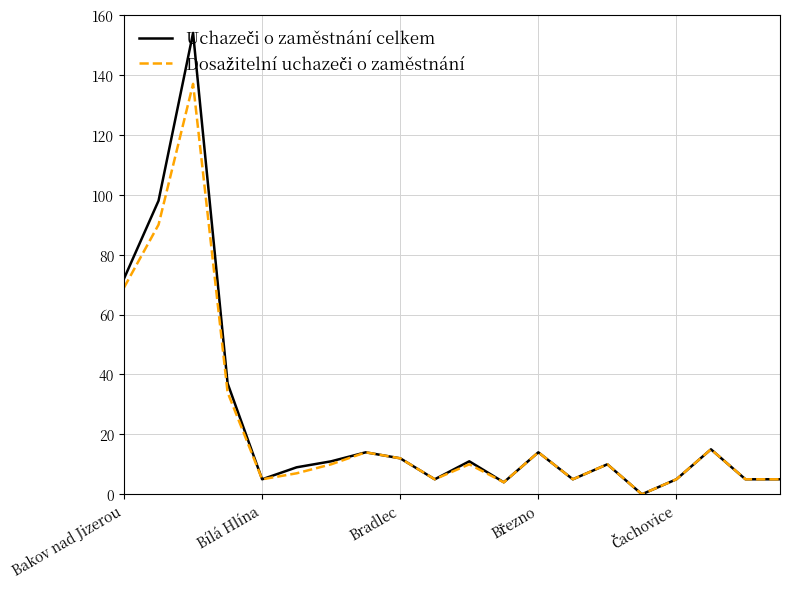

Is this an area chart (filled region under the line)?

No